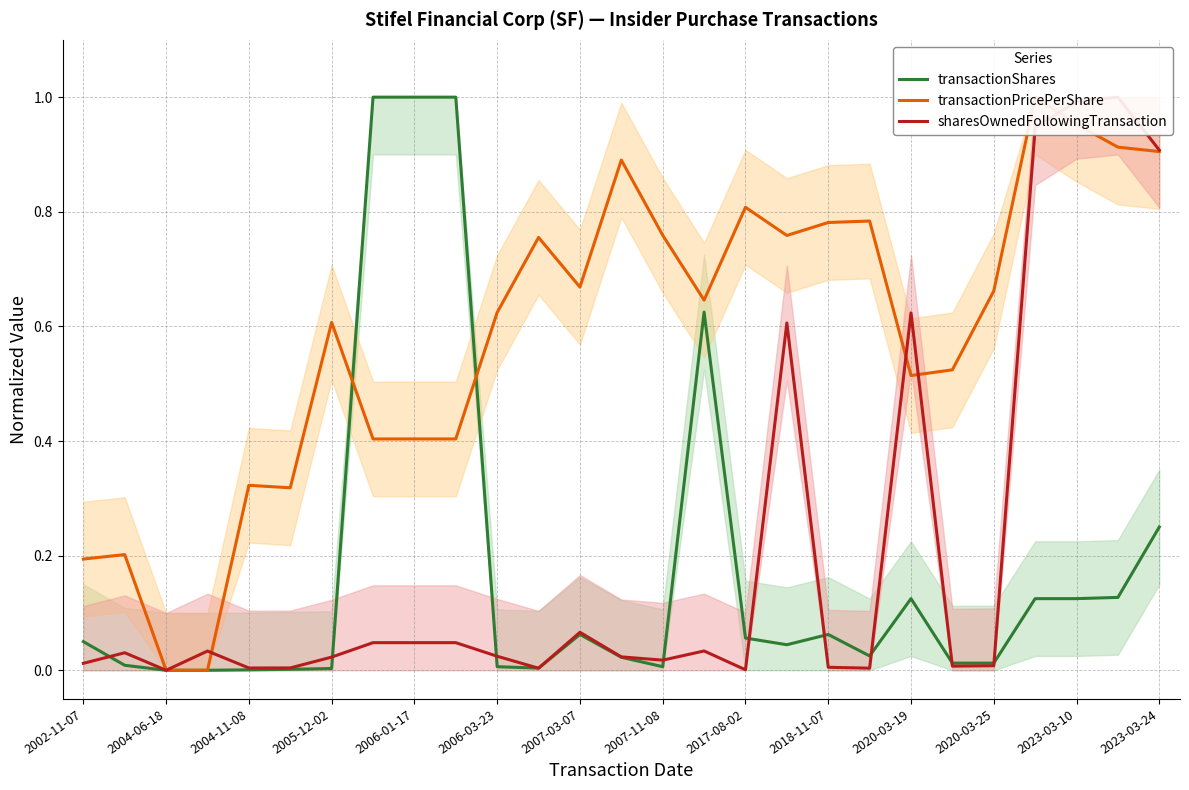

What are all the series names shown in the legend?

transactionShares, transactionPricePerShare, sharesOwnedFollowingTransaction